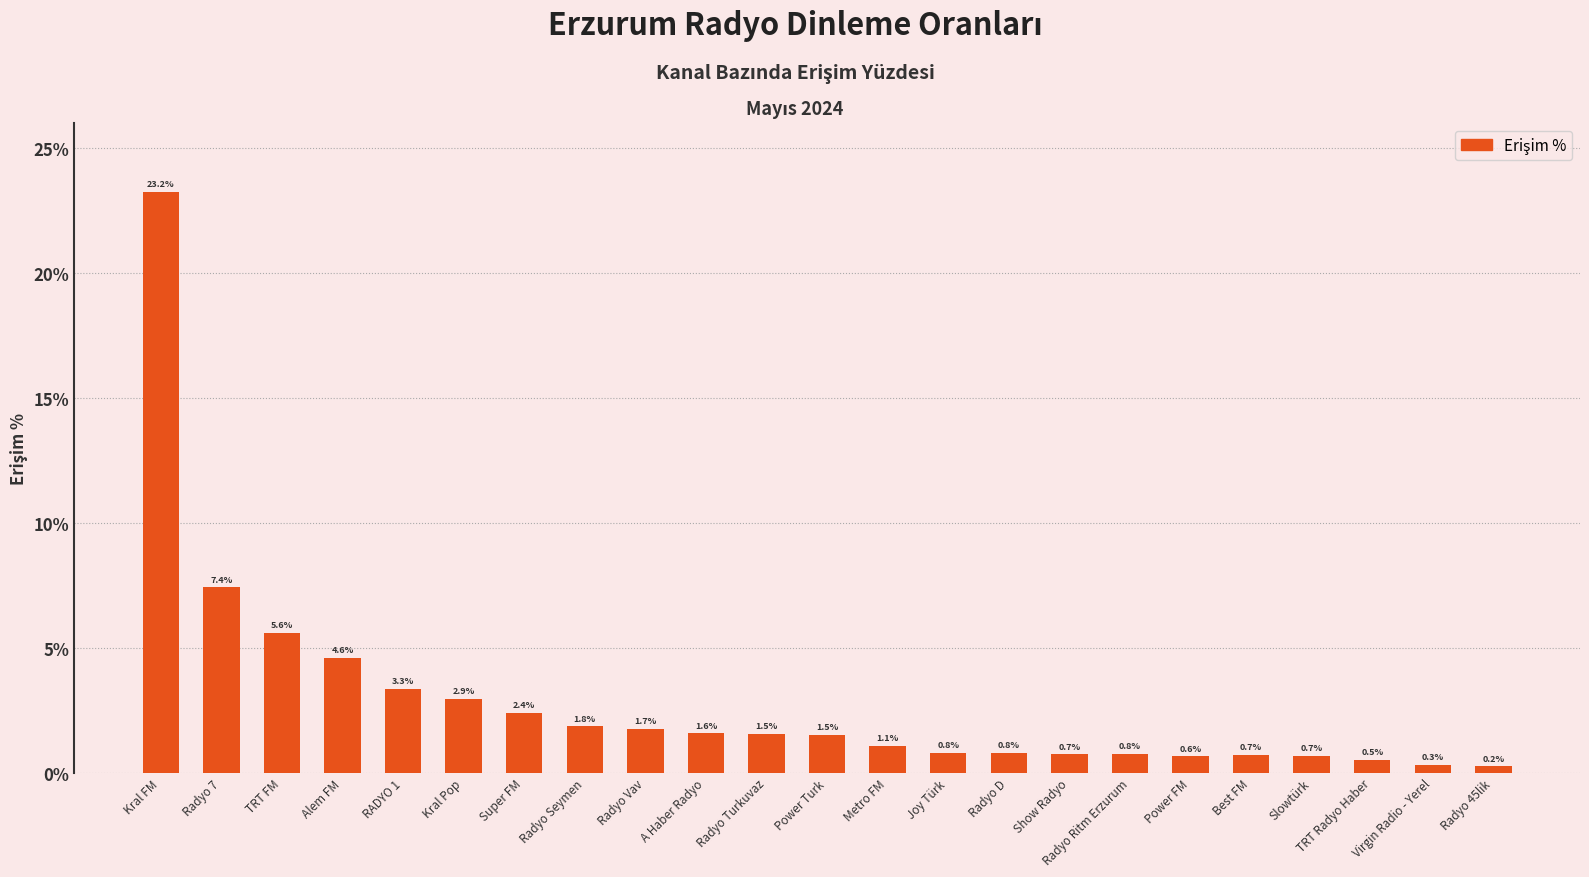

Does the chart contain any negative values?

No